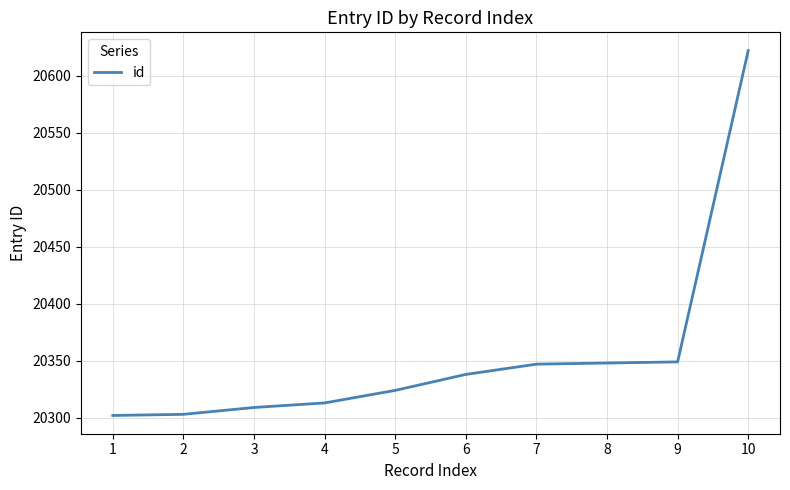

How many series are shown in this chart?

1